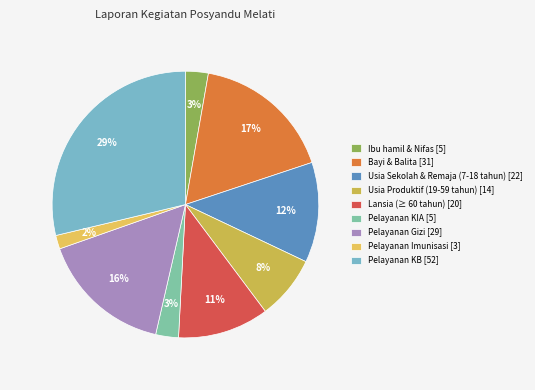

To the nearest percent, what percentage of the pie is Pelayanan Gizi?

16%